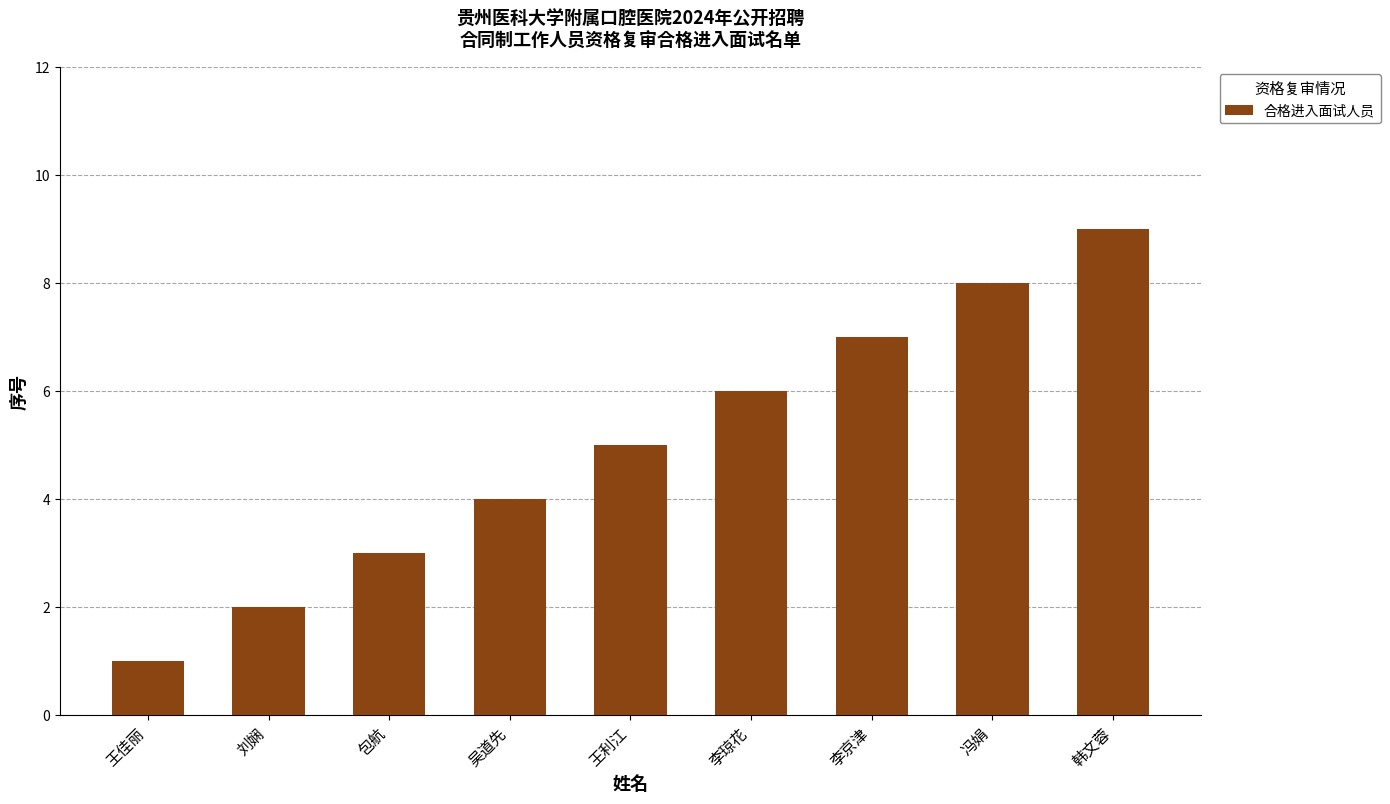

At which category does the chart reach its peak across all series?

韩文蓉